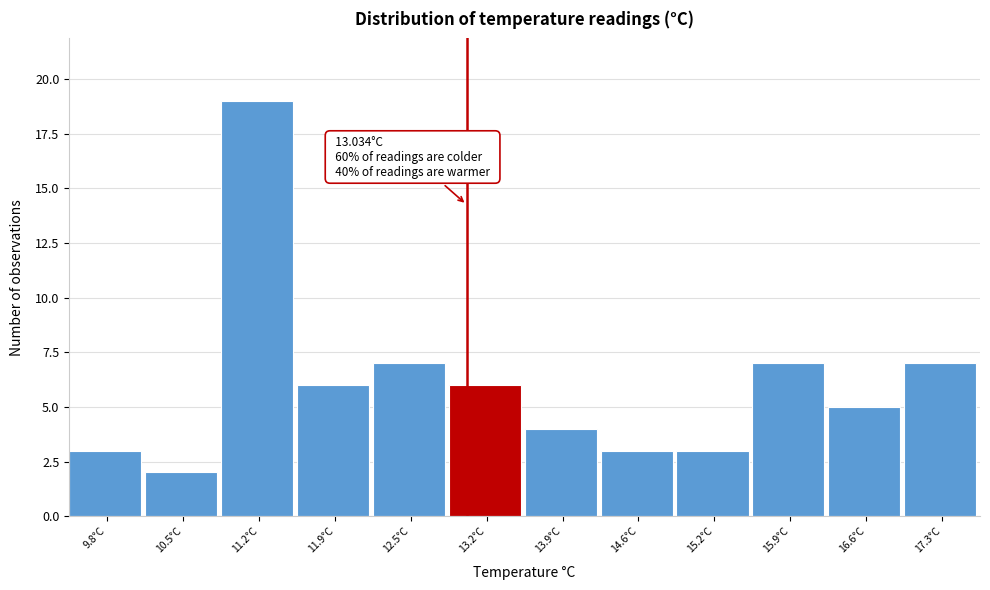

Over which range of the x-axis is the bar tallest?

10.9 to 11.5